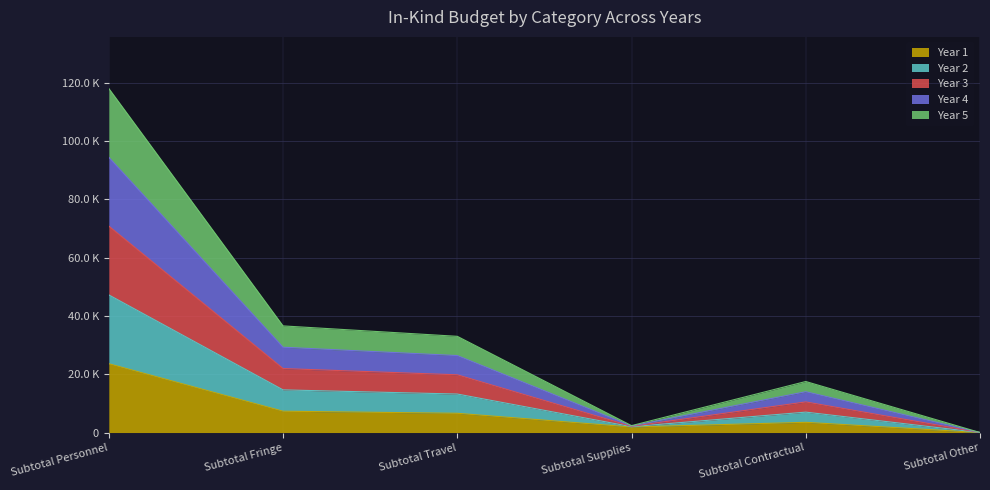

Does the chart display data point markers on the line(s)?

No